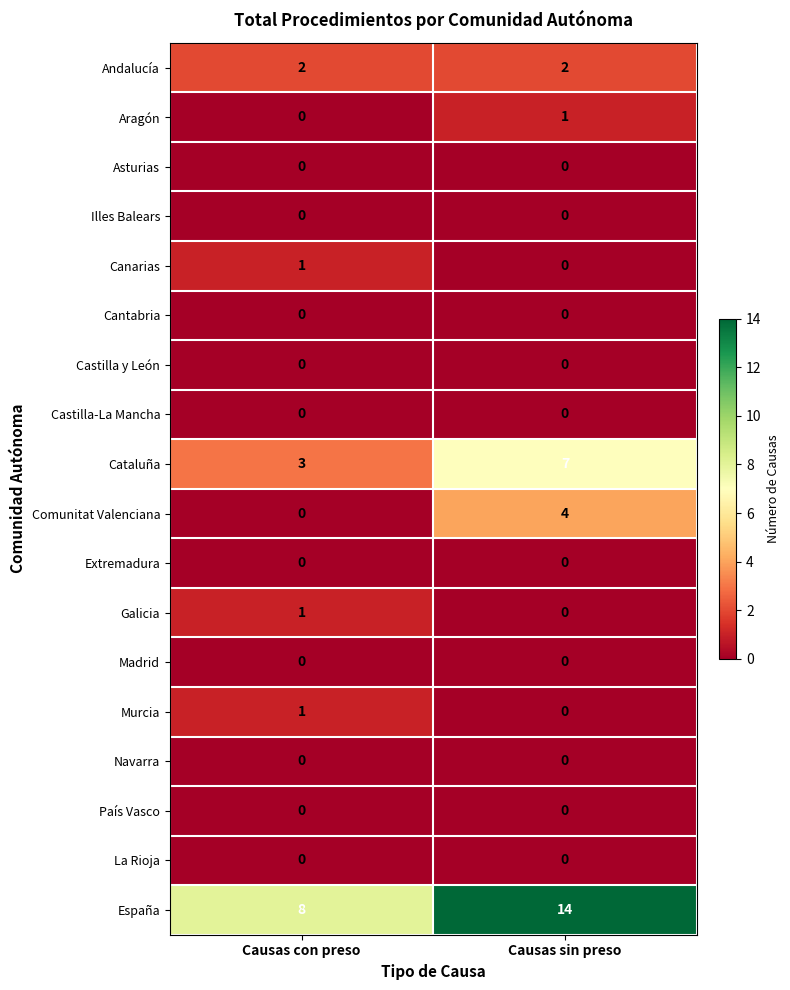

At which category is the sum across all series the highest?

Causas sin preso